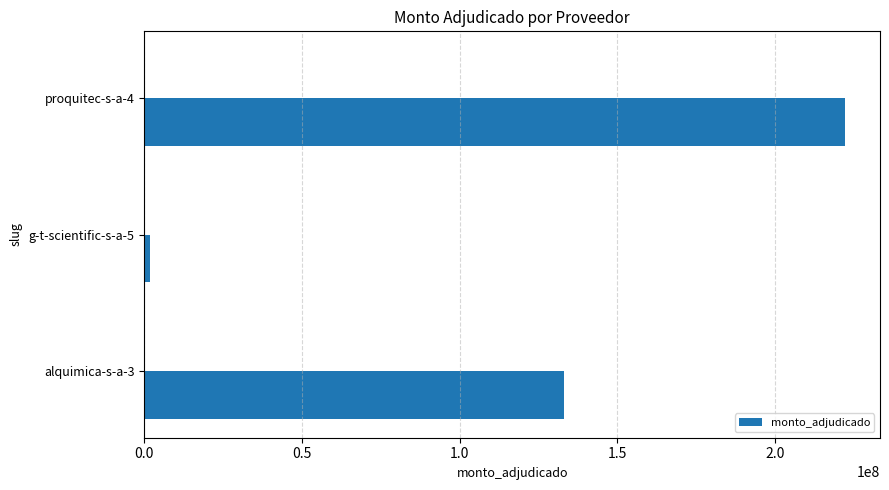

What is the difference between the second highest and minimum values?

131399100